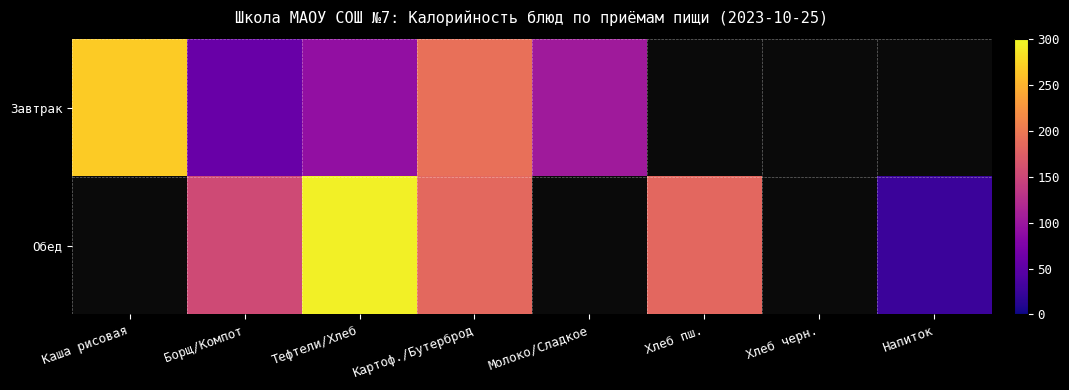

Which category has the lowest value in the Завтрак series?

Борщ/Компот